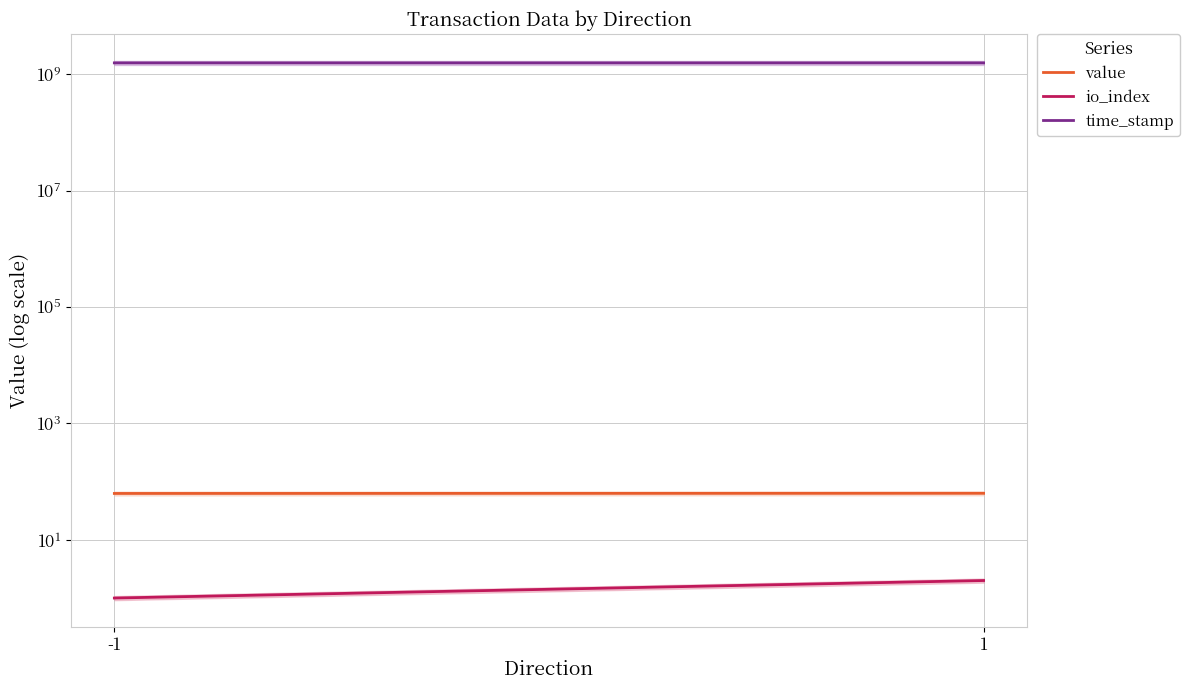

Which label corresponds to the smallest value in the chart?

-1